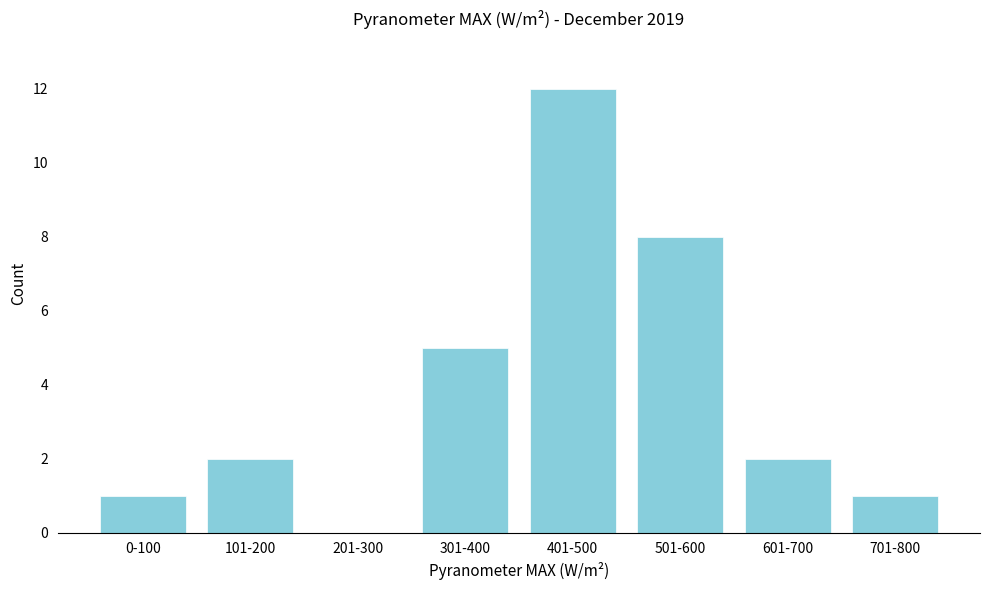

Reading left to right, what are all the values shown in this chart?

0-100=1	101-200=2	201-300=0	301-400=5	401-500=12	501-600=8	601-700=2	701-800=1